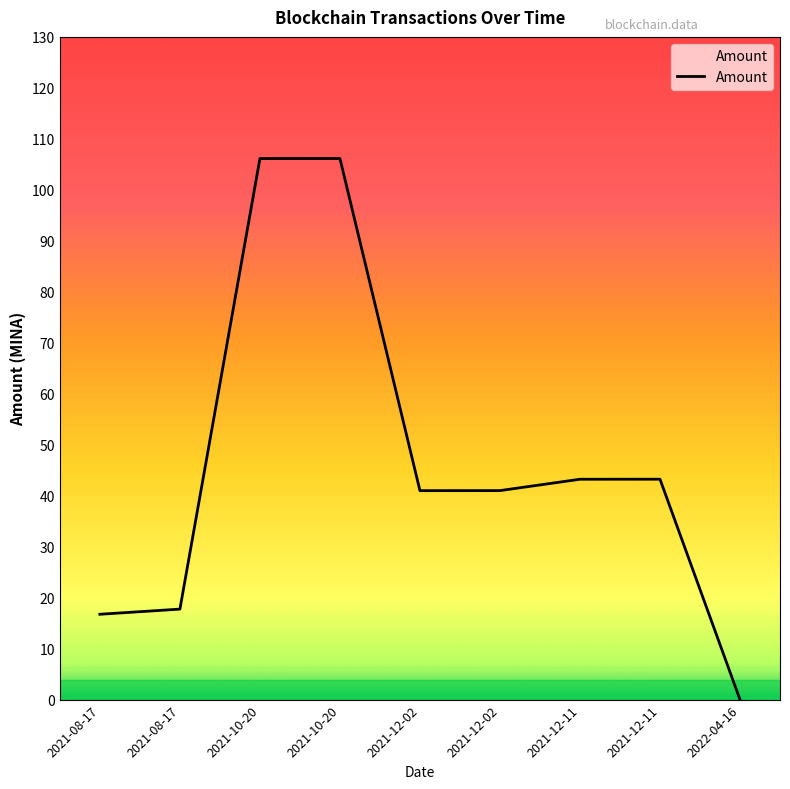

At which category does the chart reach its minimum across all series?

2022-04-16